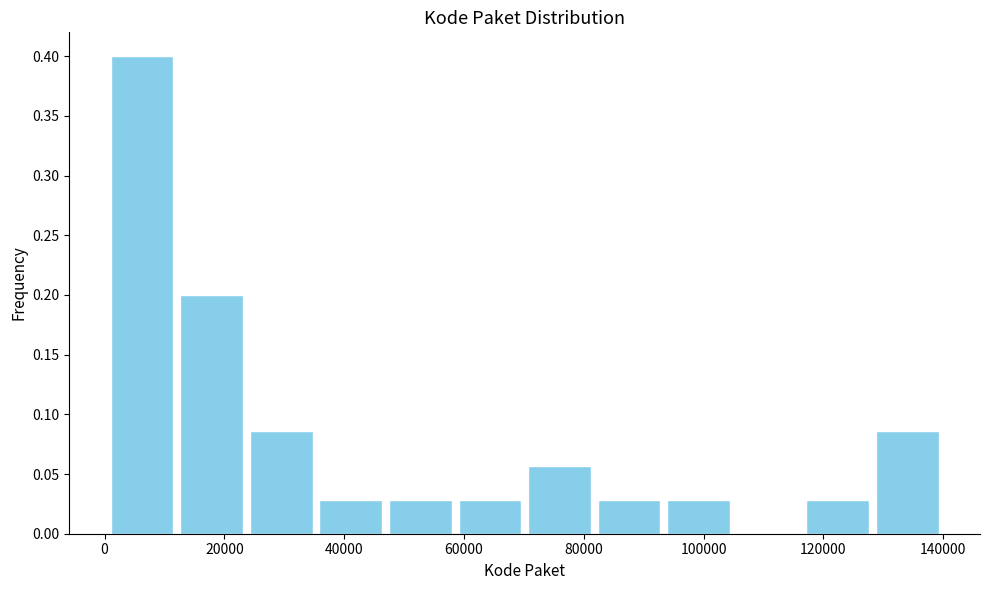

Reading left to right, transcribe this chart: for each bar, give the range it covers on the x-axis and its height. Neither the bar edges nor the heights are printed on the chart, so give them approximately, as read against the axes.

0 to 12000: 0.400
12000 to 24000: 0.200
24000 to 36000: 0.085
36000 to 46000: 0.030
46000 to 58000: 0.030
58000 to 70000: 0.030
70000 to 82000: 0.055
82000 to 94000: 0.030
94000 to 104000: 0.030
104000 to 116000: 0
116000 to 128000: 0.030
128000 to 140000: 0.085